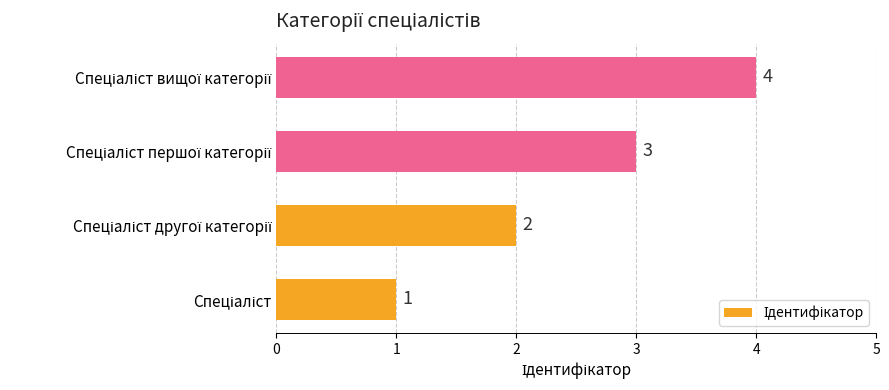

How many values are between 2 and 4?

3